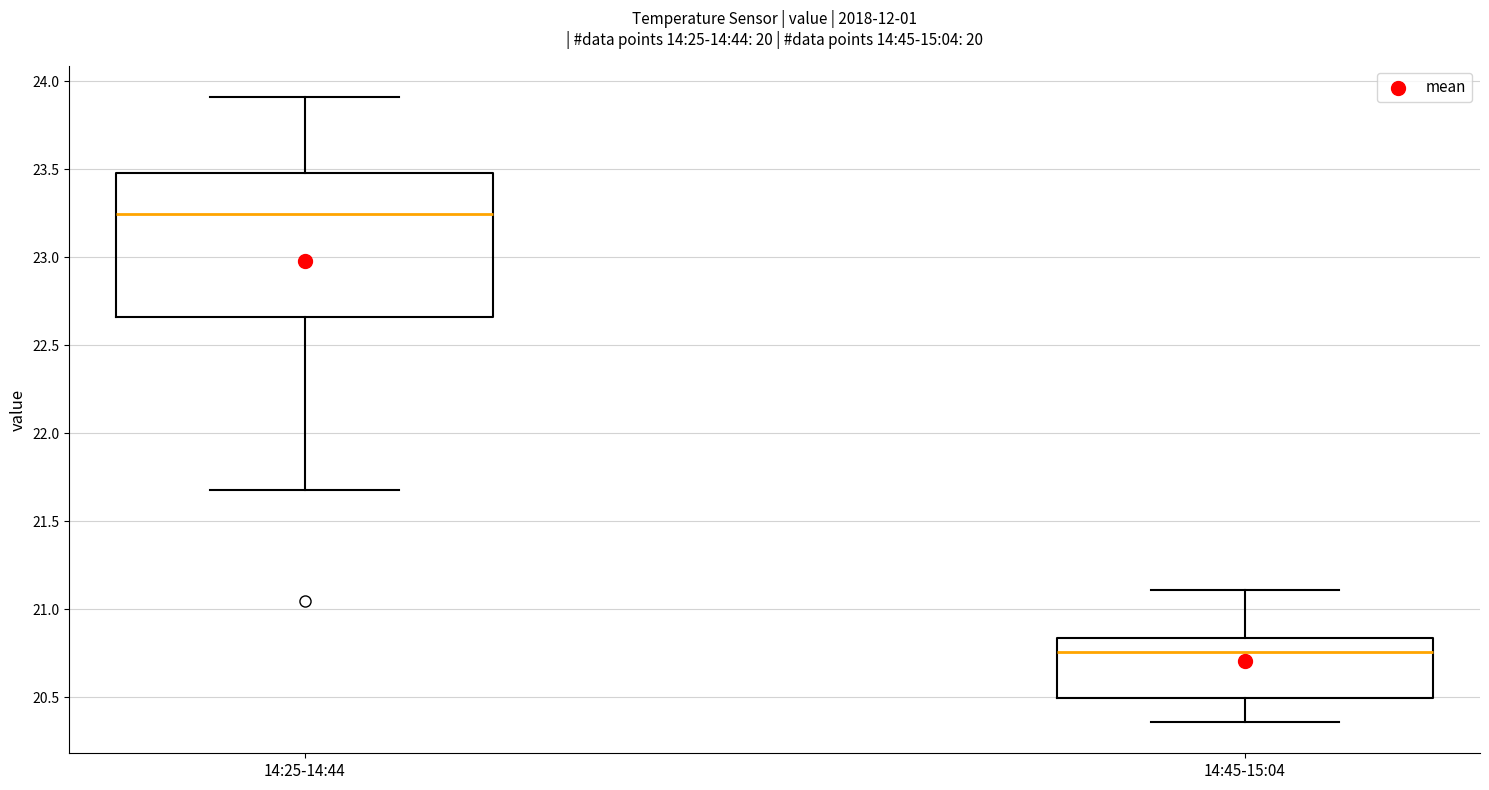

Reading left to right, read every box against the y-axis: the position of its median line, the range the box covers, and the ends of its whiskers. The values are not printed on the chart, so give them approximately, as read against the axis.

14:25-14:44: median 23.25, box 22.65 to 23.50, whiskers 21.70 to 23.90
14:45-15:04: median 20.75, box 20.50 to 20.85, whiskers 20.35 to 21.10